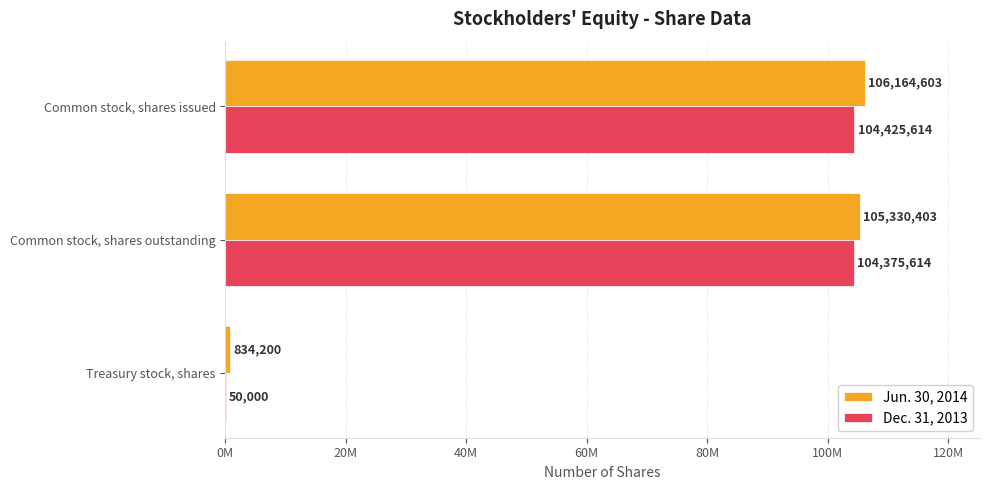

What are all the series names shown in the legend?

Jun. 30, 2014, Dec. 31, 2013